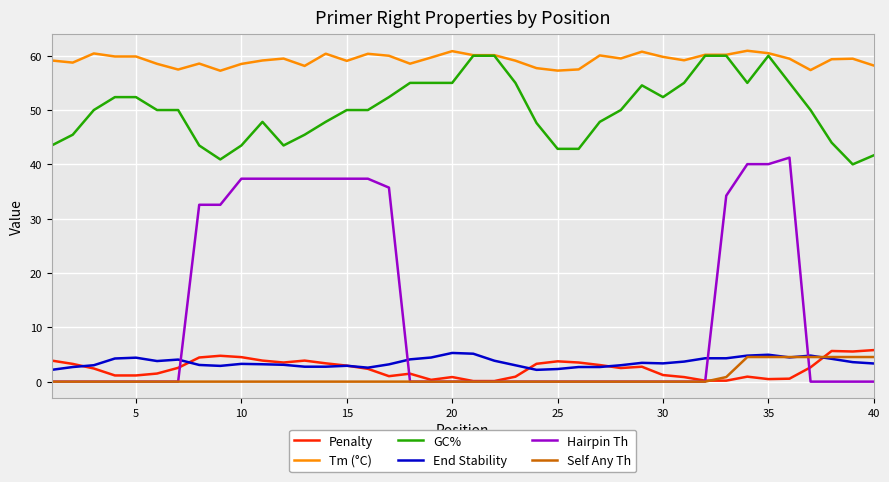

Which series has the largest range (max minus min)?

Hairpin Th